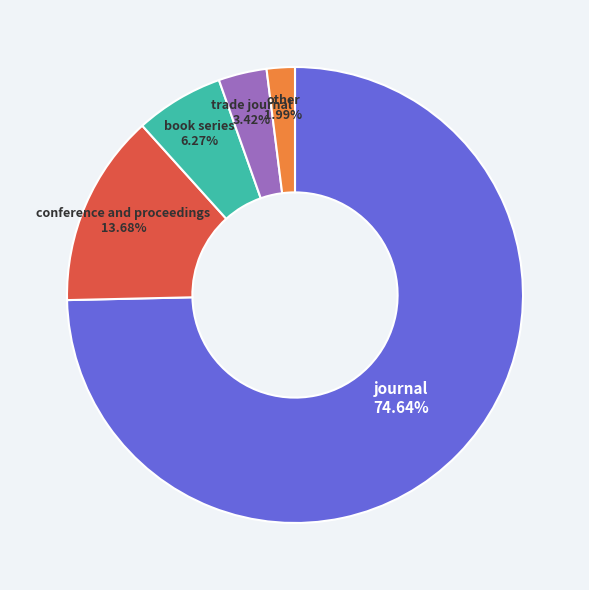

True or false: trade journal accounts for 3% of the total.

True